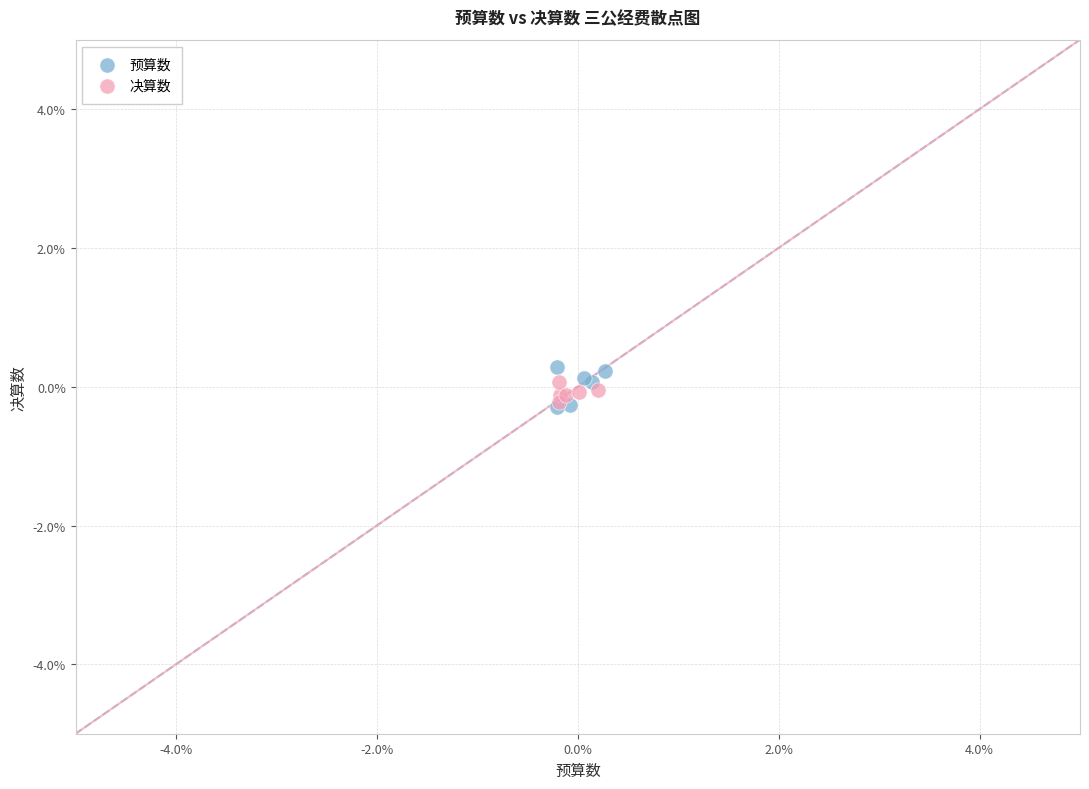

What are all the series names shown in the legend?

预算数, 决算数